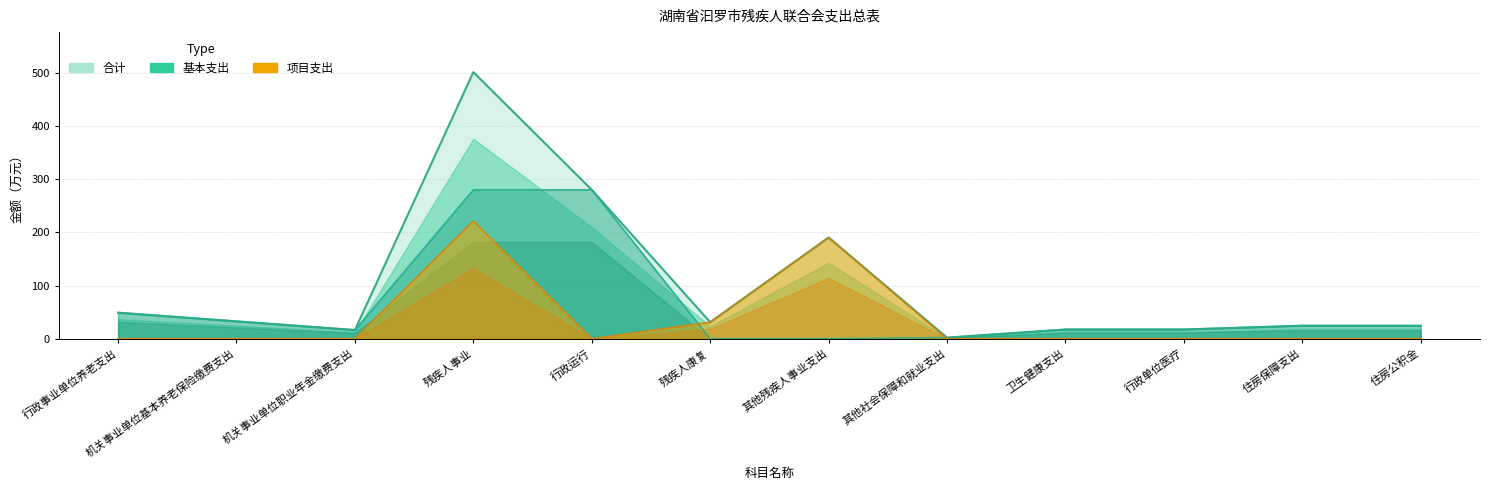

What is the total value across all series at 行政单位医疗?

34.7